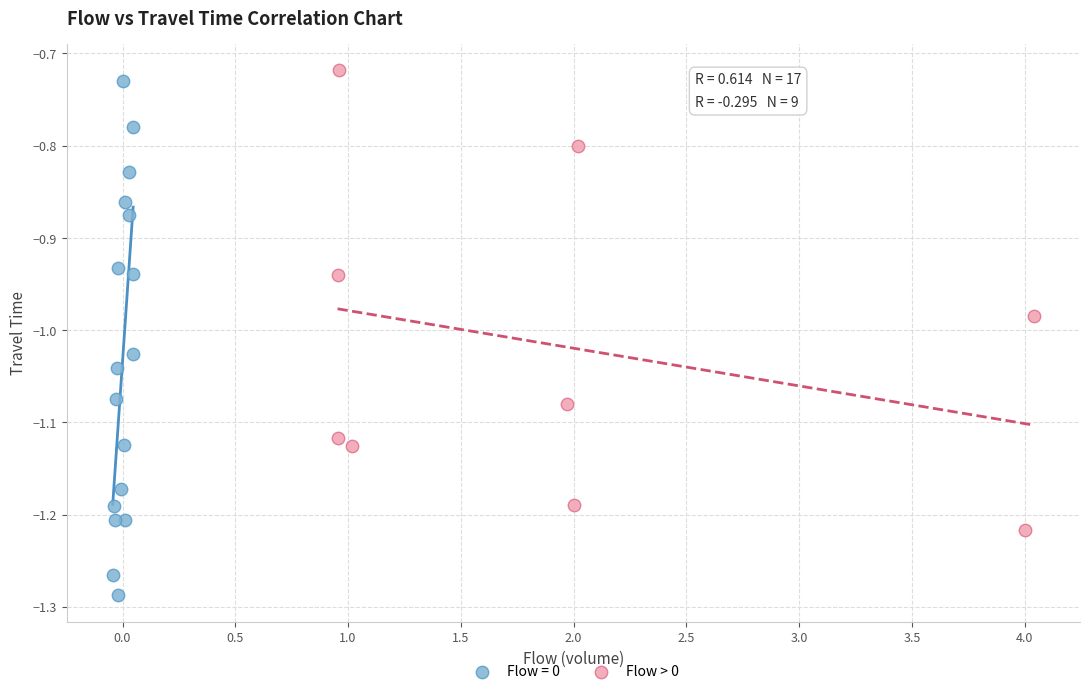

Which series has the widest spread of Y values?

Flow = 0